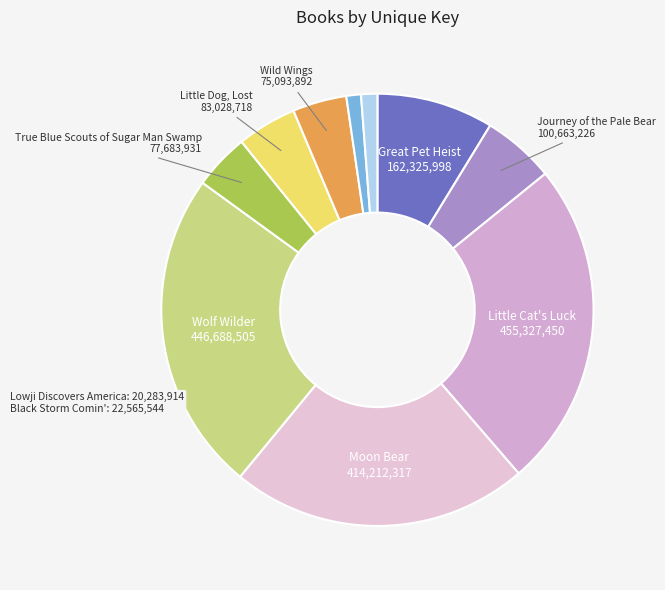

How many slices are in this pie chart?

10